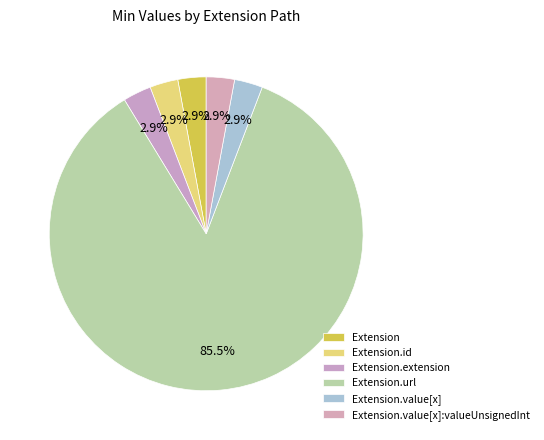

Which slice is the smallest?

Extension